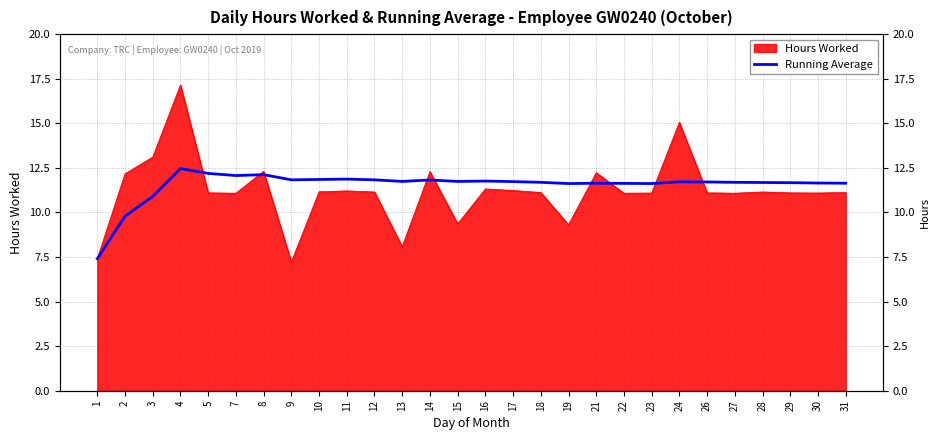

How many categories are shown in the chart?

28